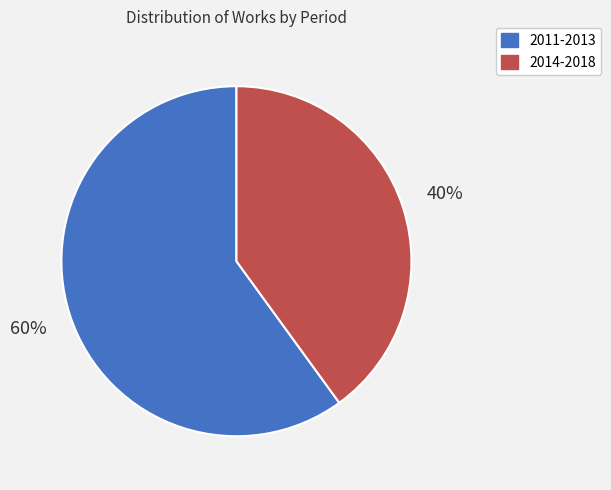

How many slices are in this pie chart?

2